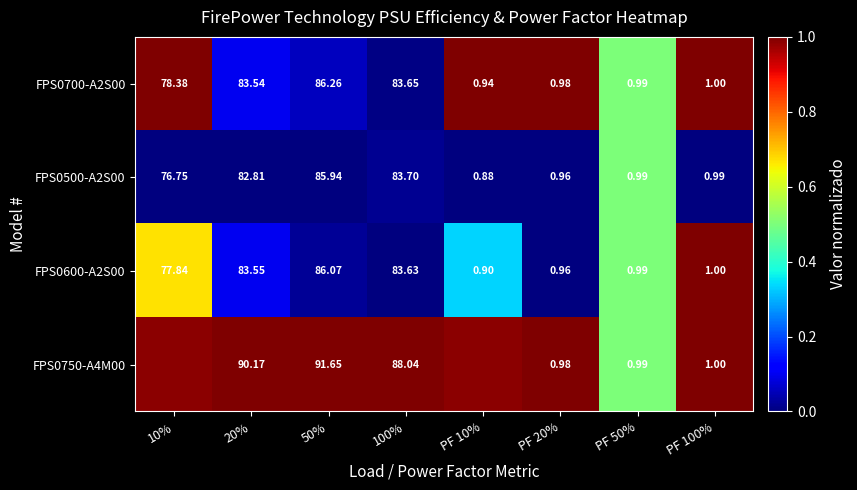

At which category is the sum across all series the highest?

PF 100%